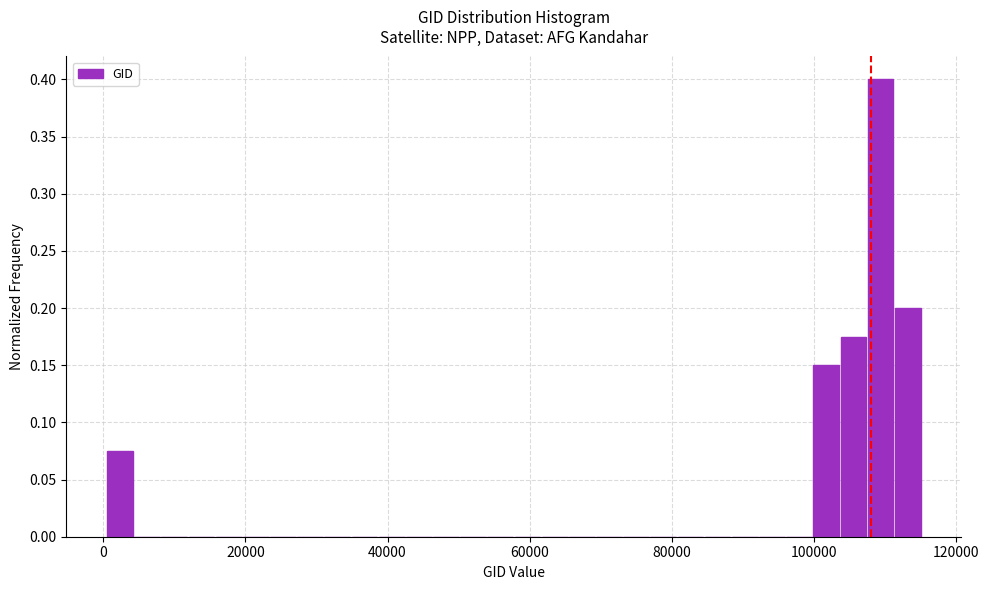

Read against the x-axis, roughly where is the centre of the tallest bar?

110000